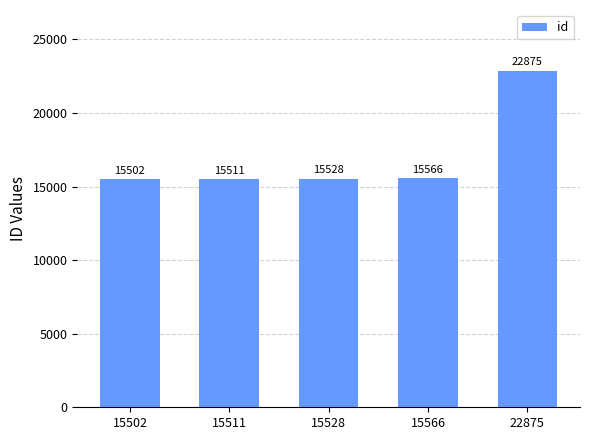

Which category has the highest value across all series?

22875